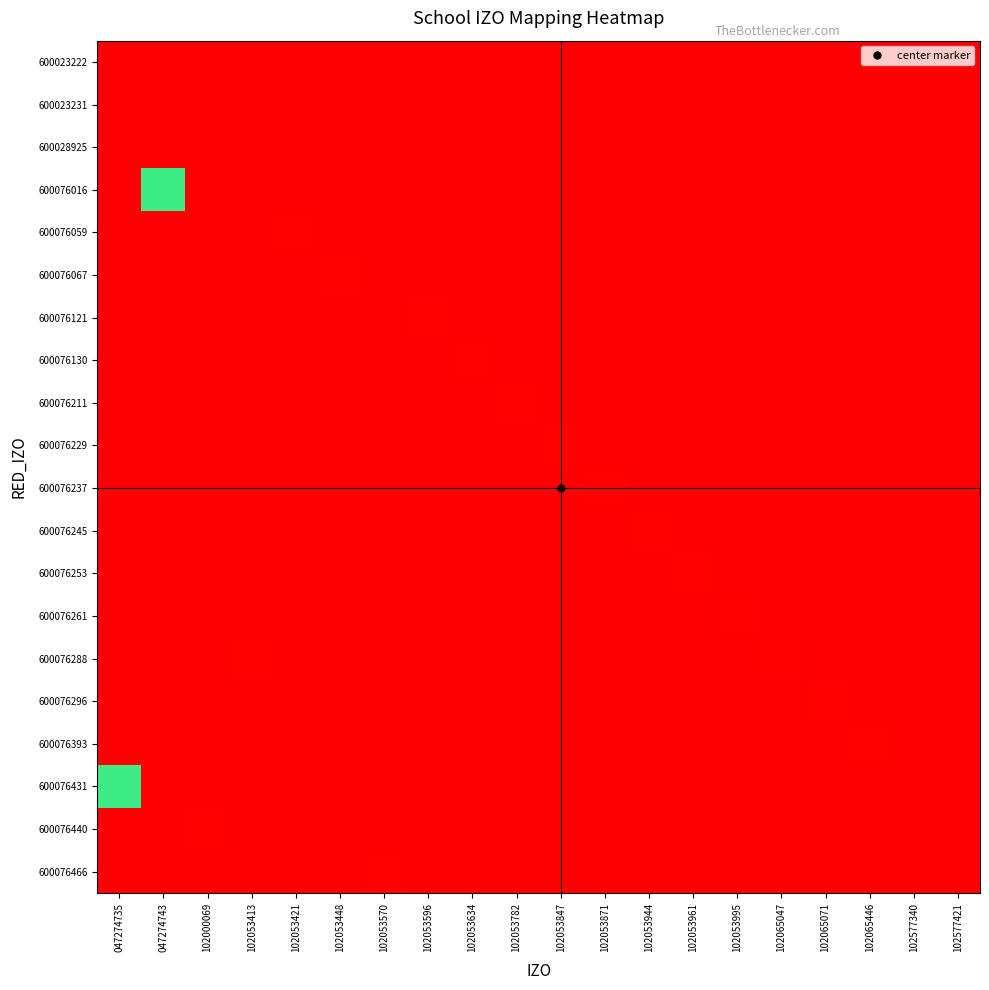

How many data points does each series have?

20